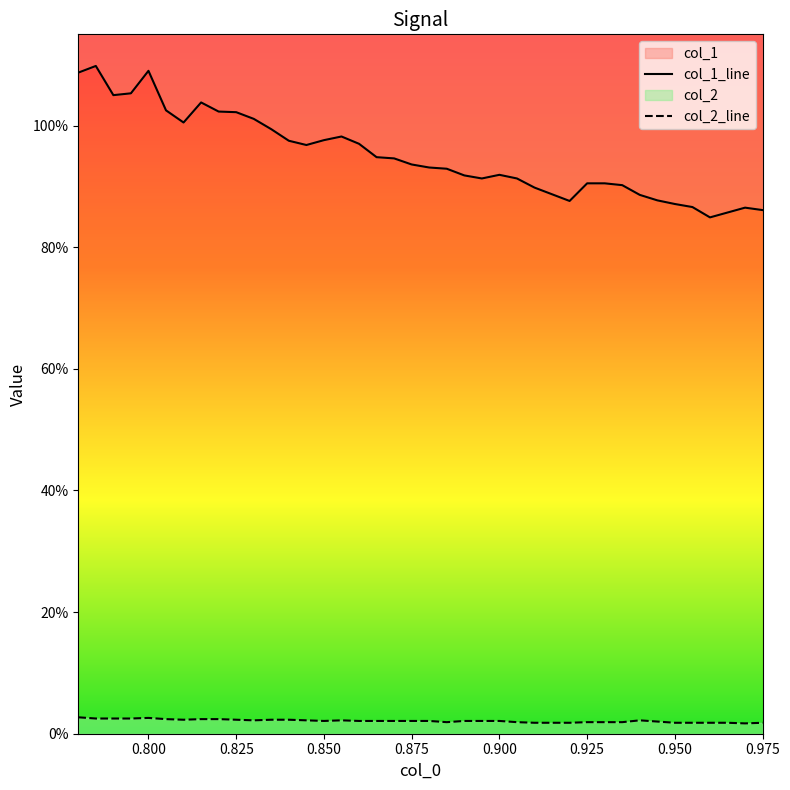

Does the chart have visible grid lines?

No